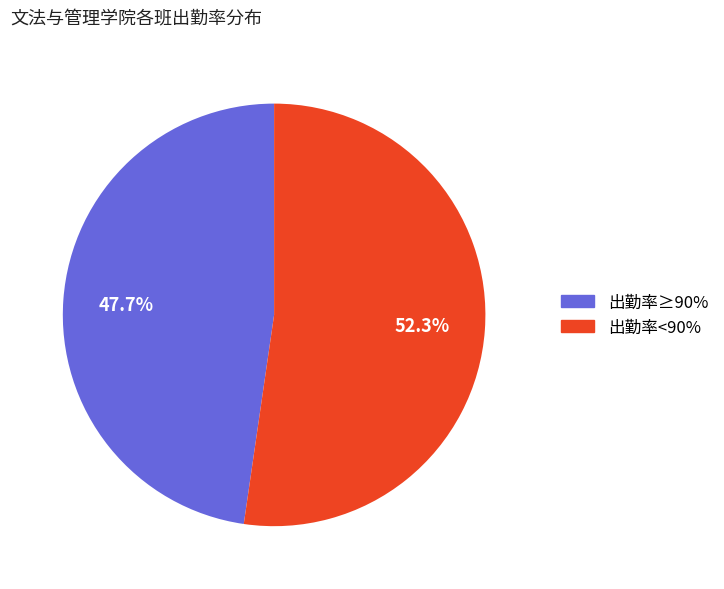

Does 出勤率≥90% represent more than half of the total?

No